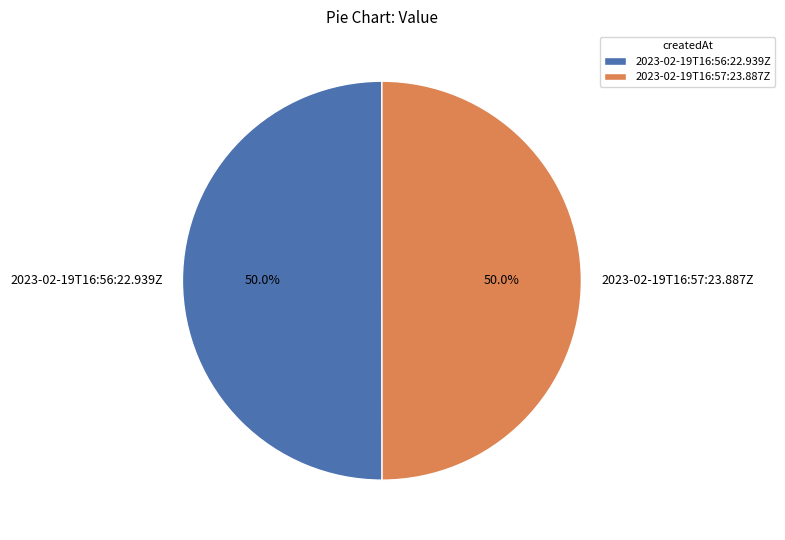

What is the ratio of the value at 2023-02-19T16:57:23.887Z to the value at 2023-02-19T16:56:22.939Z?

1.0